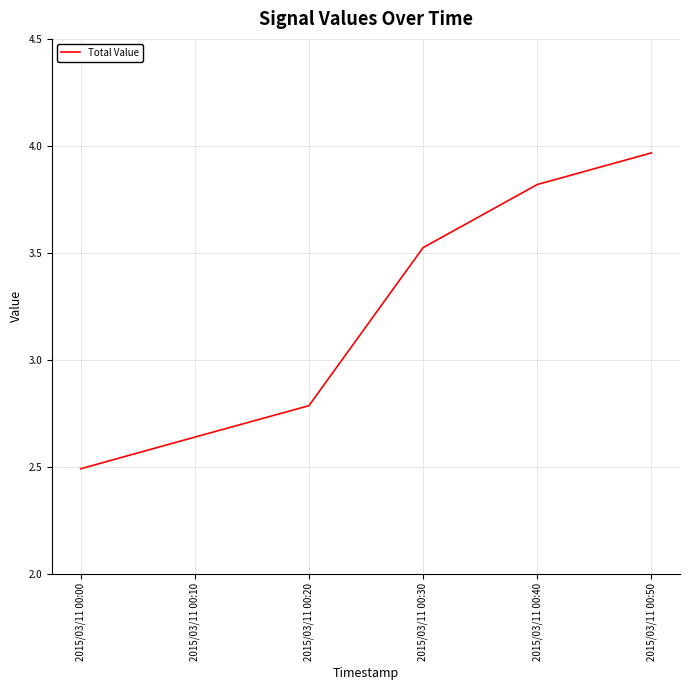

Is it true that the value at 2015/03/11 00:40 is 2.1?

False